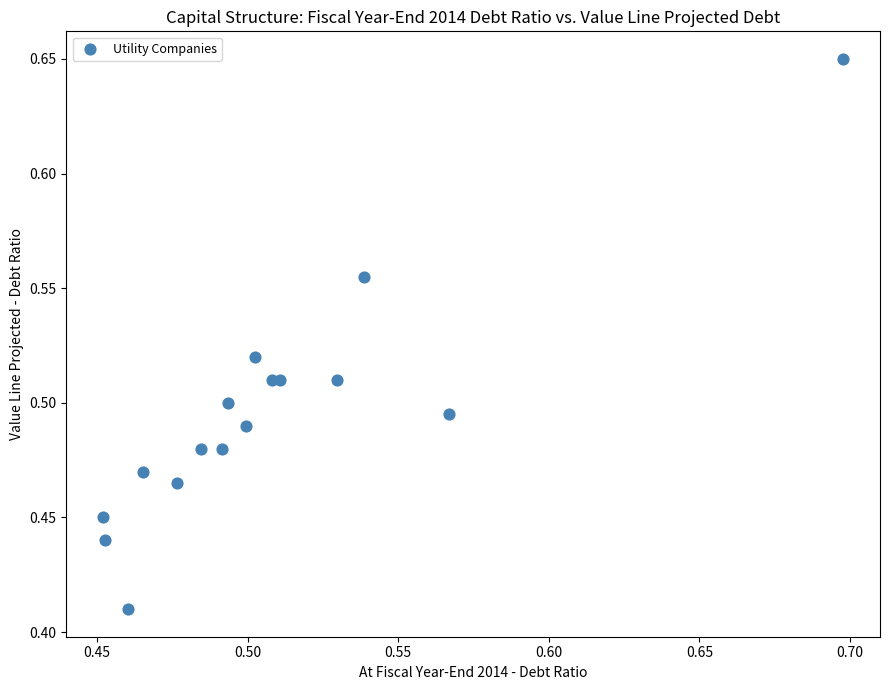

How many data points are displayed?

16